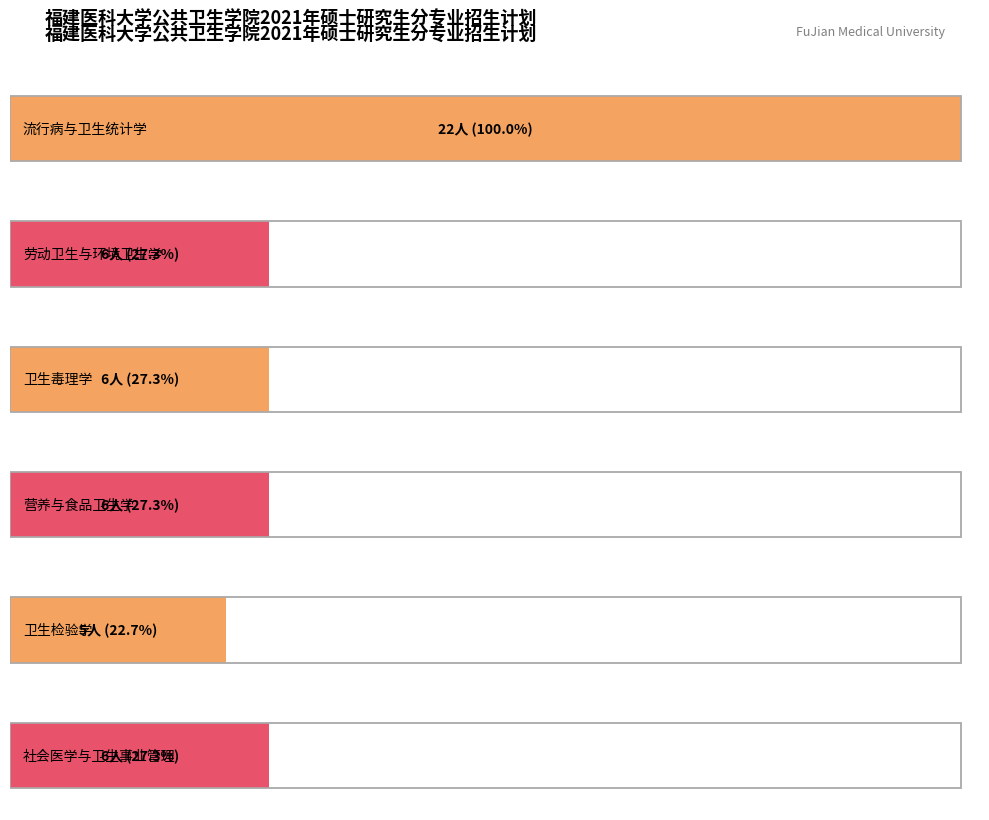

Are the bars grouped side by side (vs. stacked)?

Yes